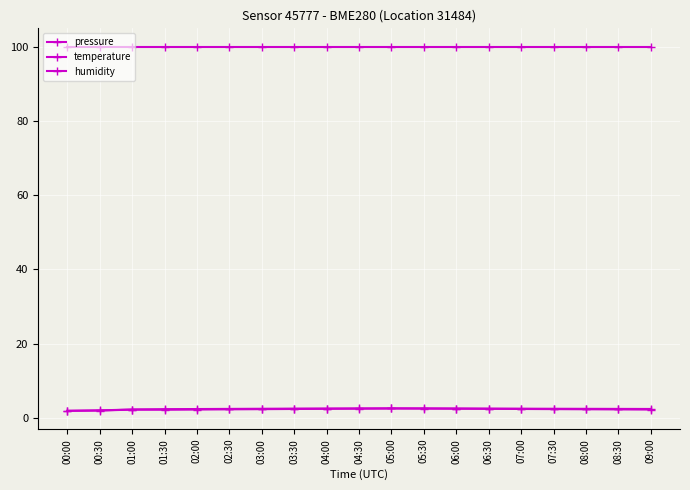

Reading left to right, extract all data points from this chart.

pressure: 1.9	2.0	2.3	2.3	2.4	2.4	2.5	2.5	2.5	2.5	2.5	2.5	2.5	2.5	2.5	2.5	2.4	2.4	2.4
temperature: 1.9	2.0	2.2	2.2	2.2	2.3	2.4	2.4	2.5	2.5	2.5	2.5	2.5	2.4	2.4	2.4	2.3	2.3	2.2
humidity: 100.0	100.0	100.0	100.0	100.0	100.0	100.0	100.0	100.0	100.0	100.0	100.0	100.0	100.0	100.0	100.0	100.0	100.0	100.0